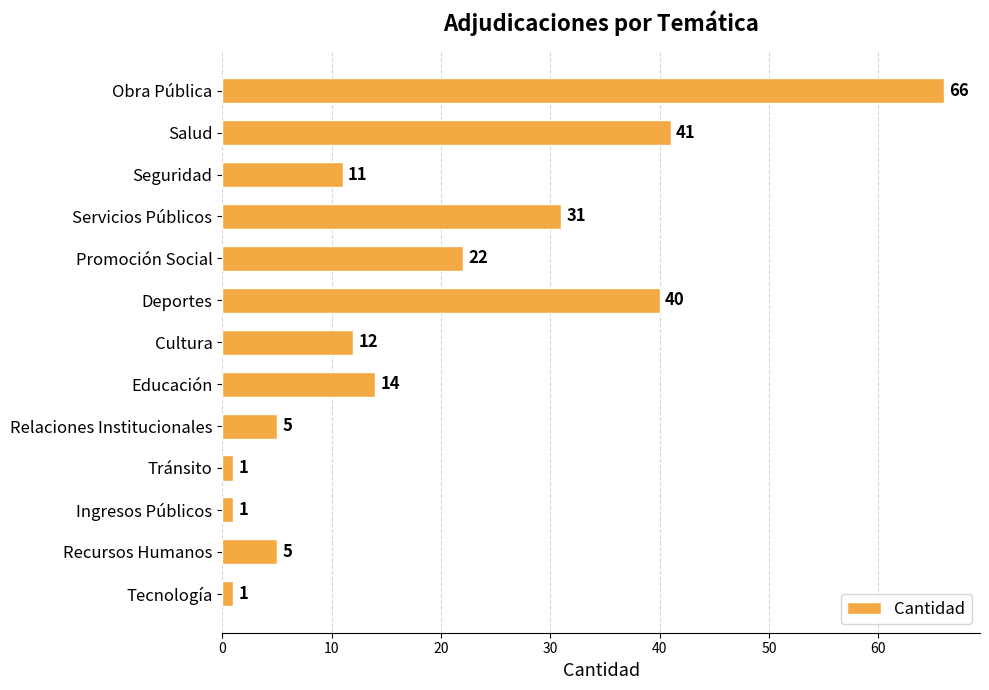

True or false: the data shows 5 at Relaciones Institucionales.

True